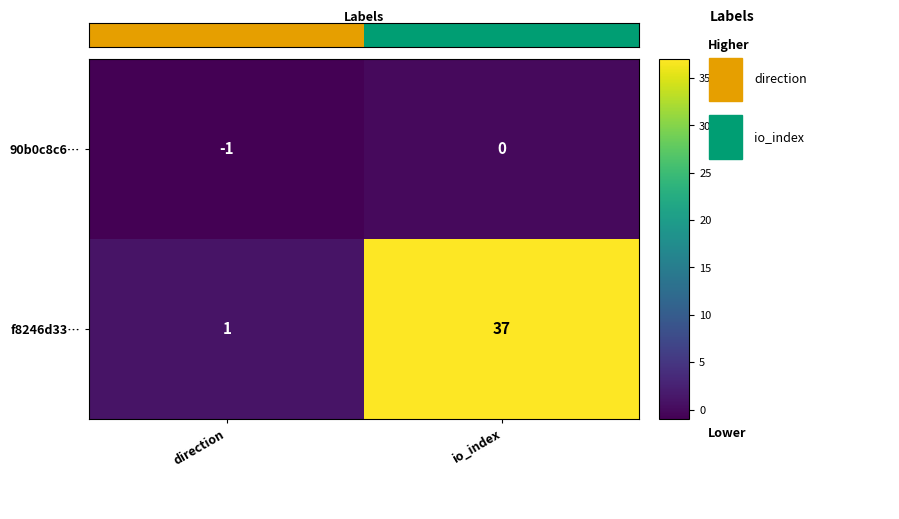

What is the average value of the f8246d33… series?

19